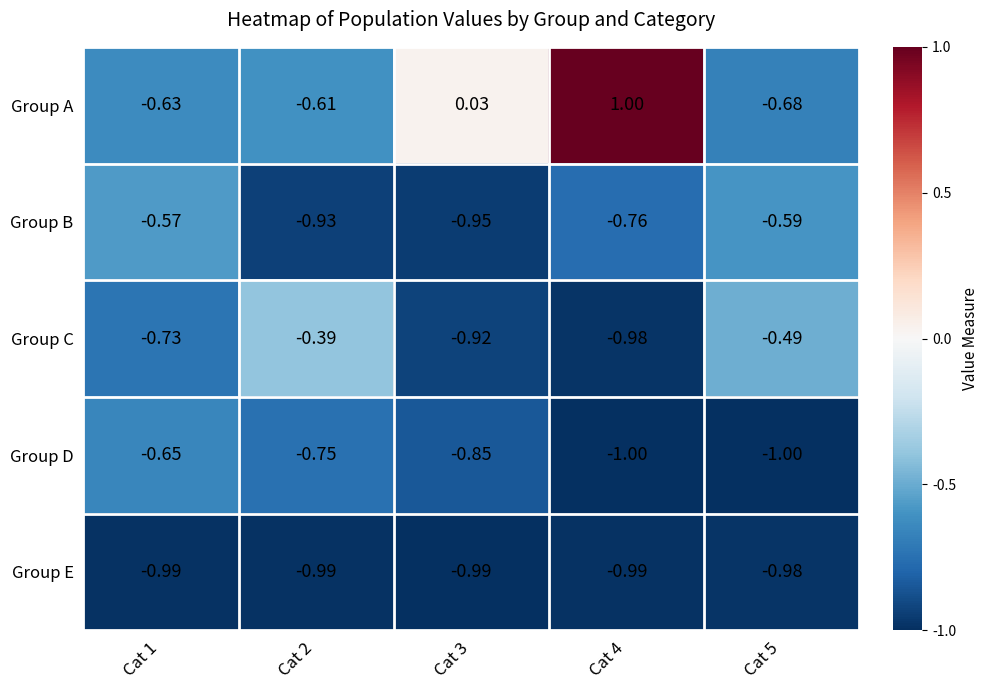

Which series has the largest total across all categories?

Group A